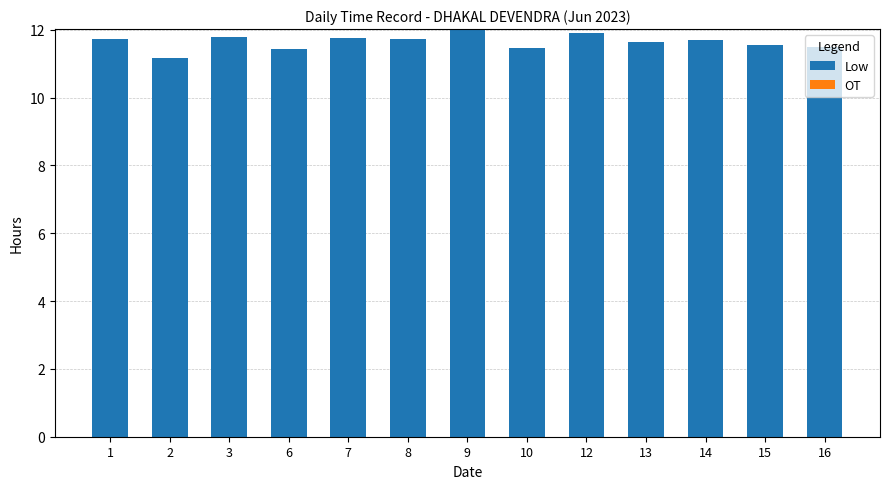

What is the average value?

11.6